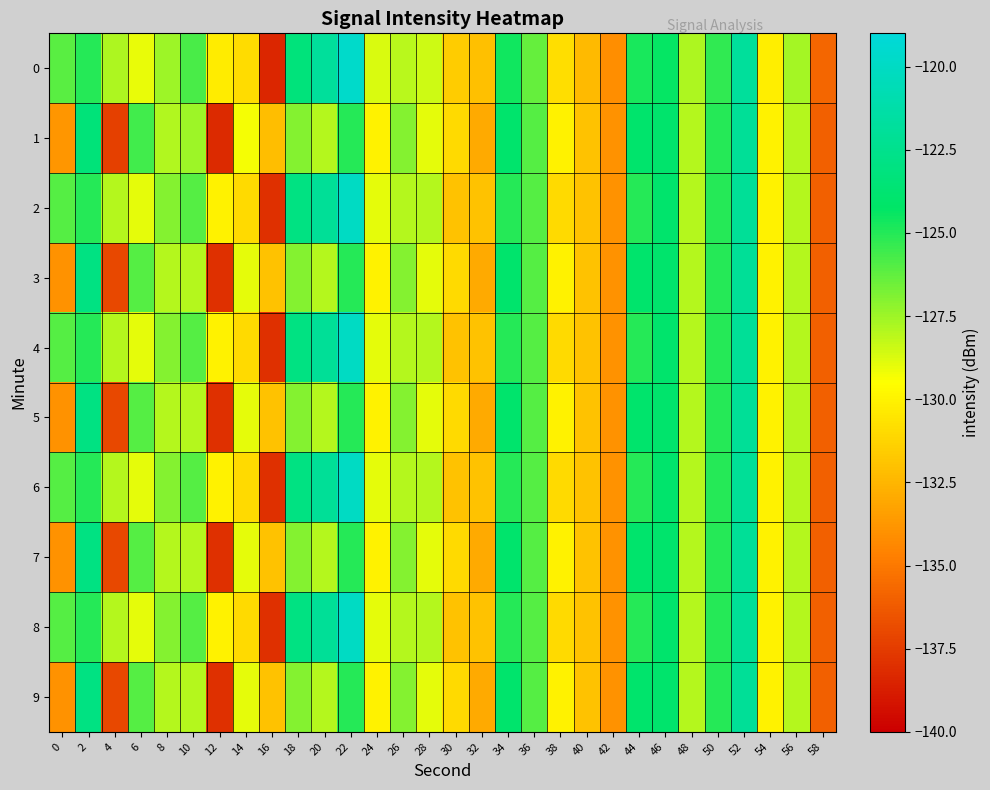

What is the spread (max minus min) of values at 26?

1.1